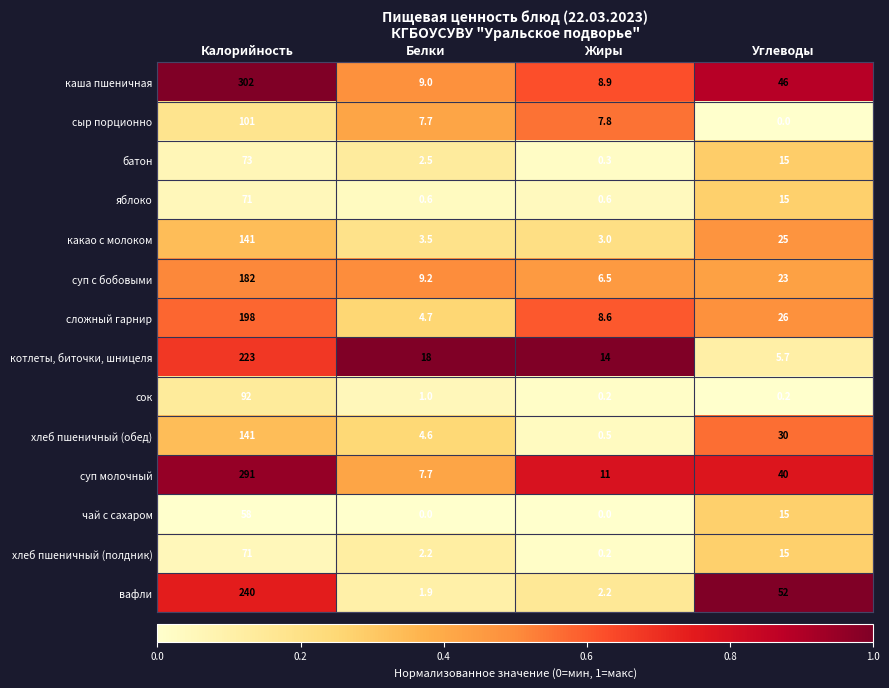

At which label does вафли reach its peak?

Калорийность